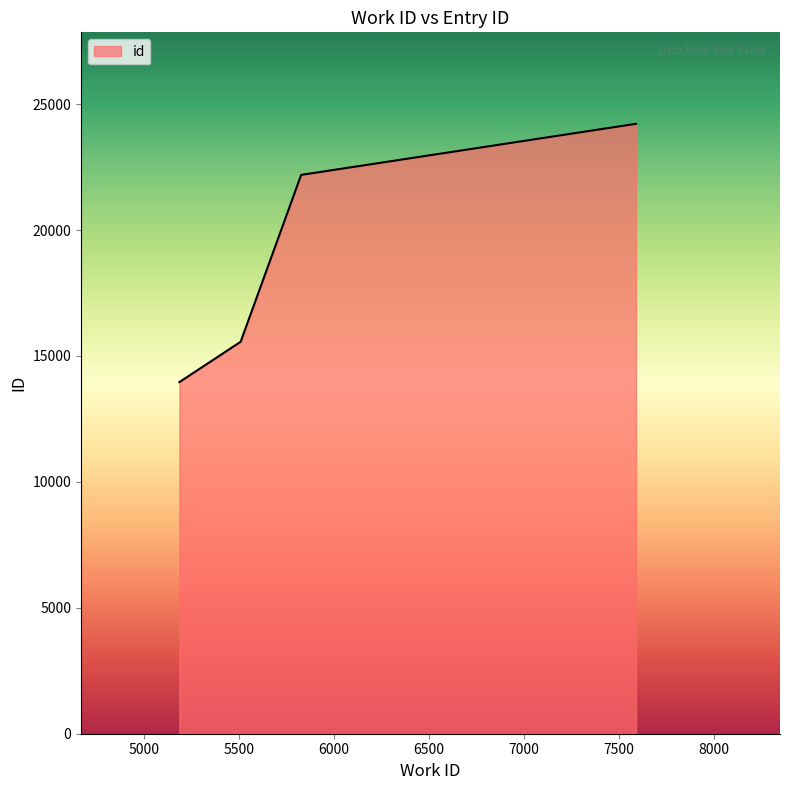

What is the sum of all values?

75930